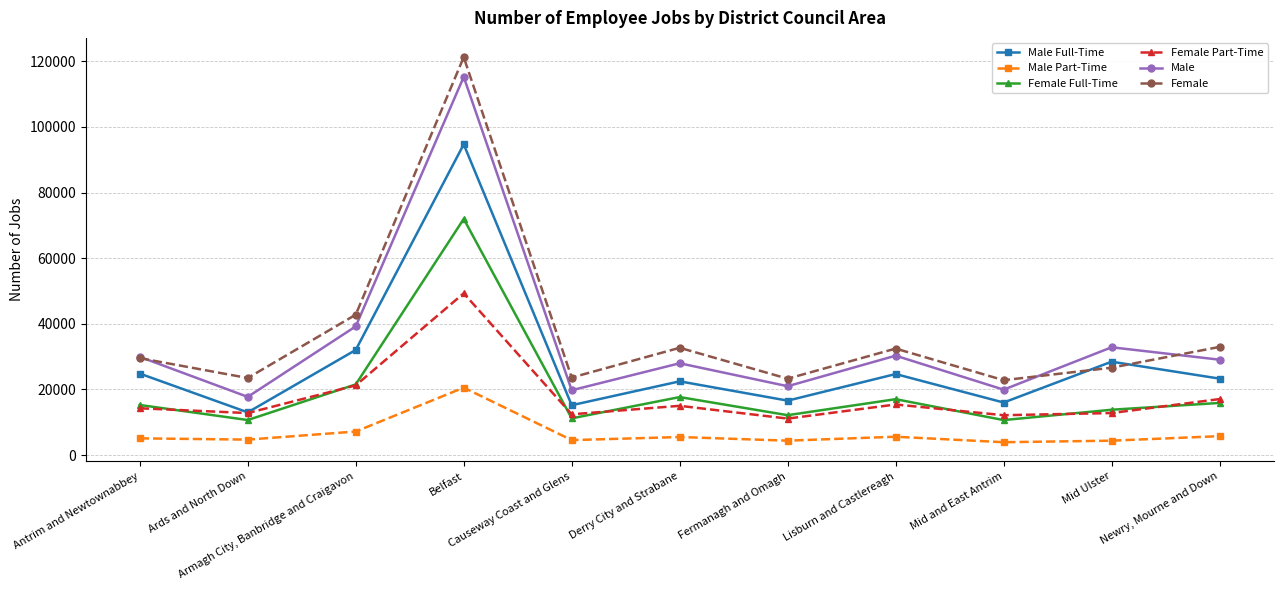

What is the minimum value shown in the chart?

3924